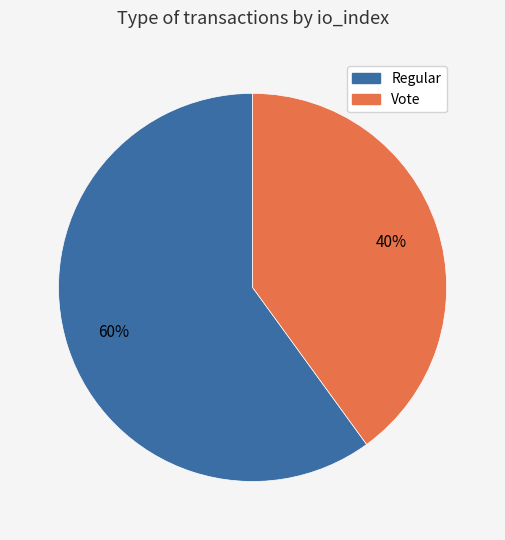

To the nearest percent, what is the average slice percentage?

50%